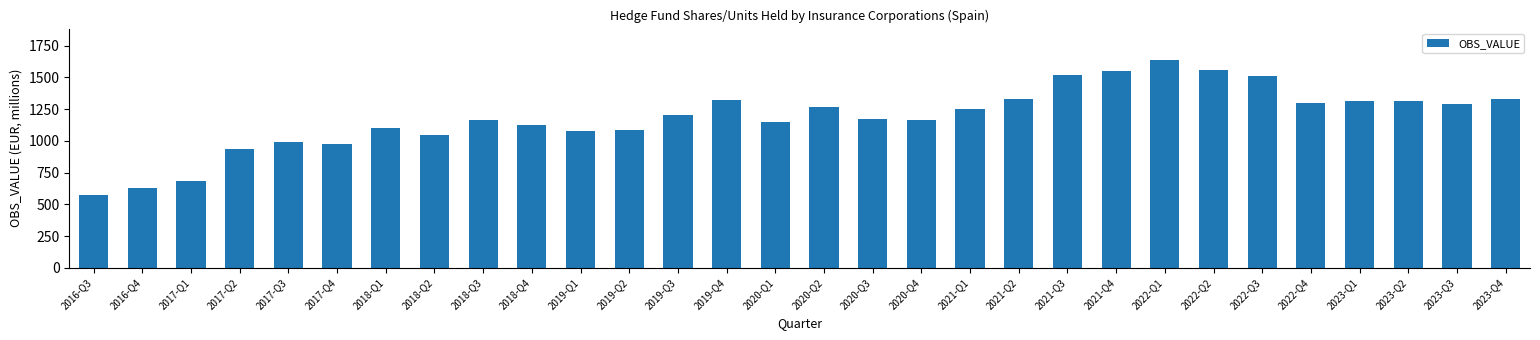

What is the difference between the values at 2023-Q2 and 2020-Q2?

50